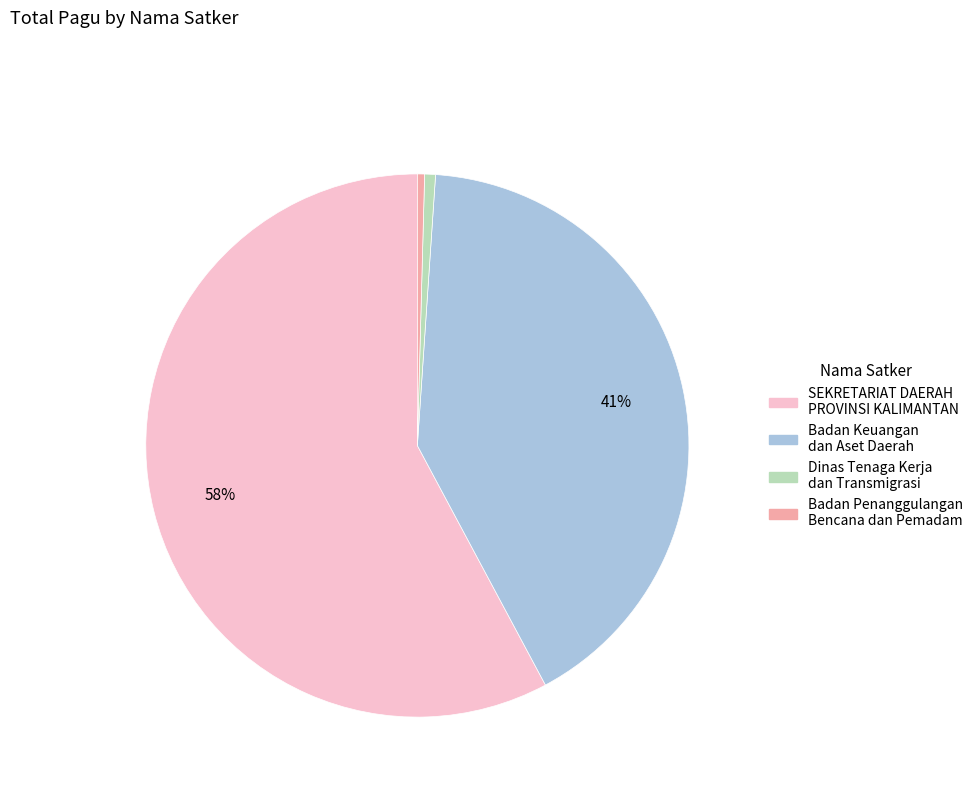

Is there a majority slice in this chart?

Yes